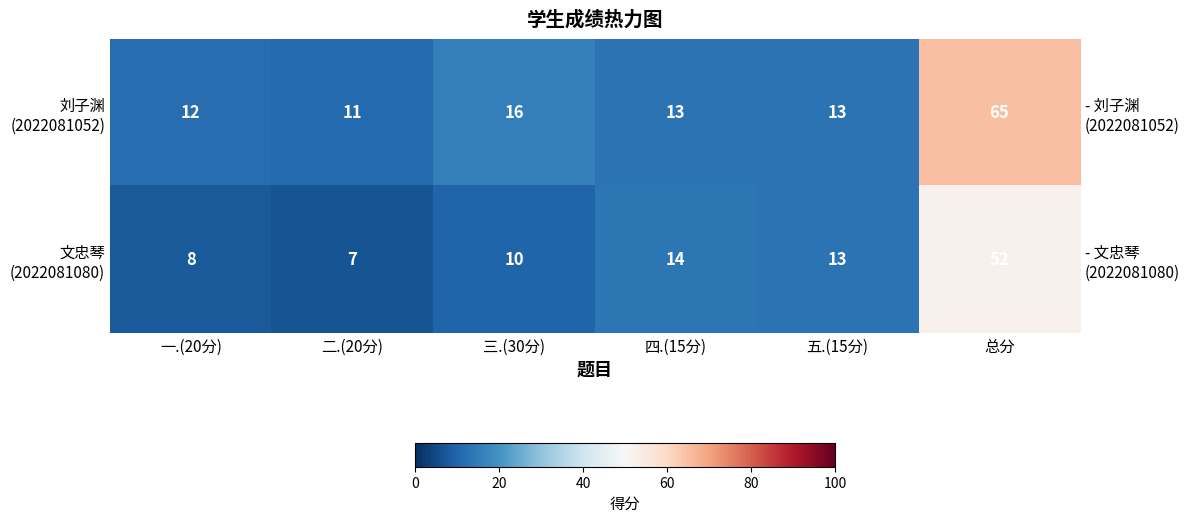

Is the value of 刘子渊 (2022081052) at 三.(30分) greater than the value of 文忠琴 (2022081080) at 五.(15分)?

Yes